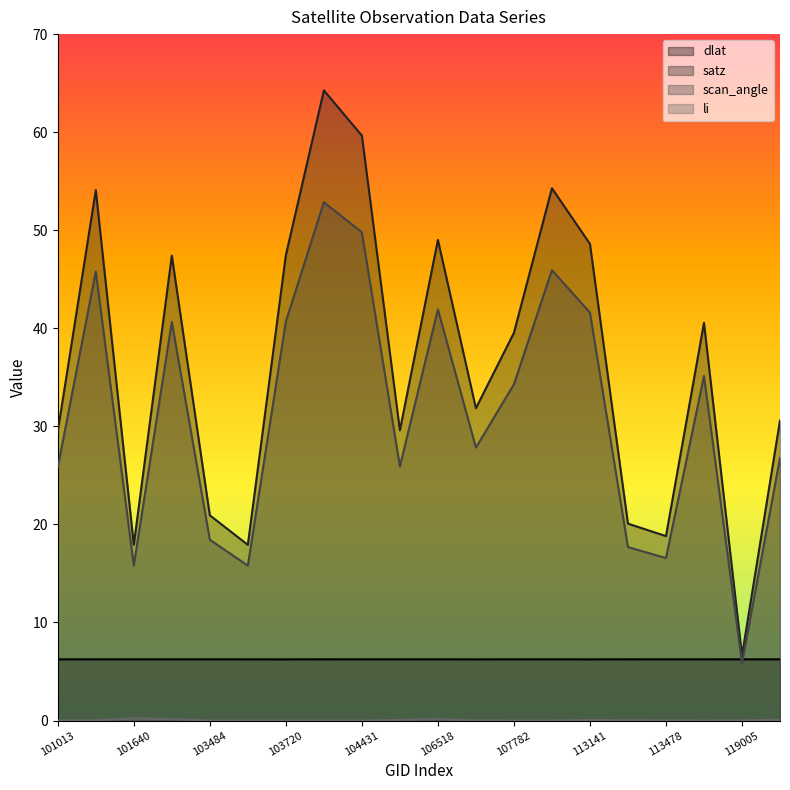

What is the spread (max minus min) of values at 106518?

48.9